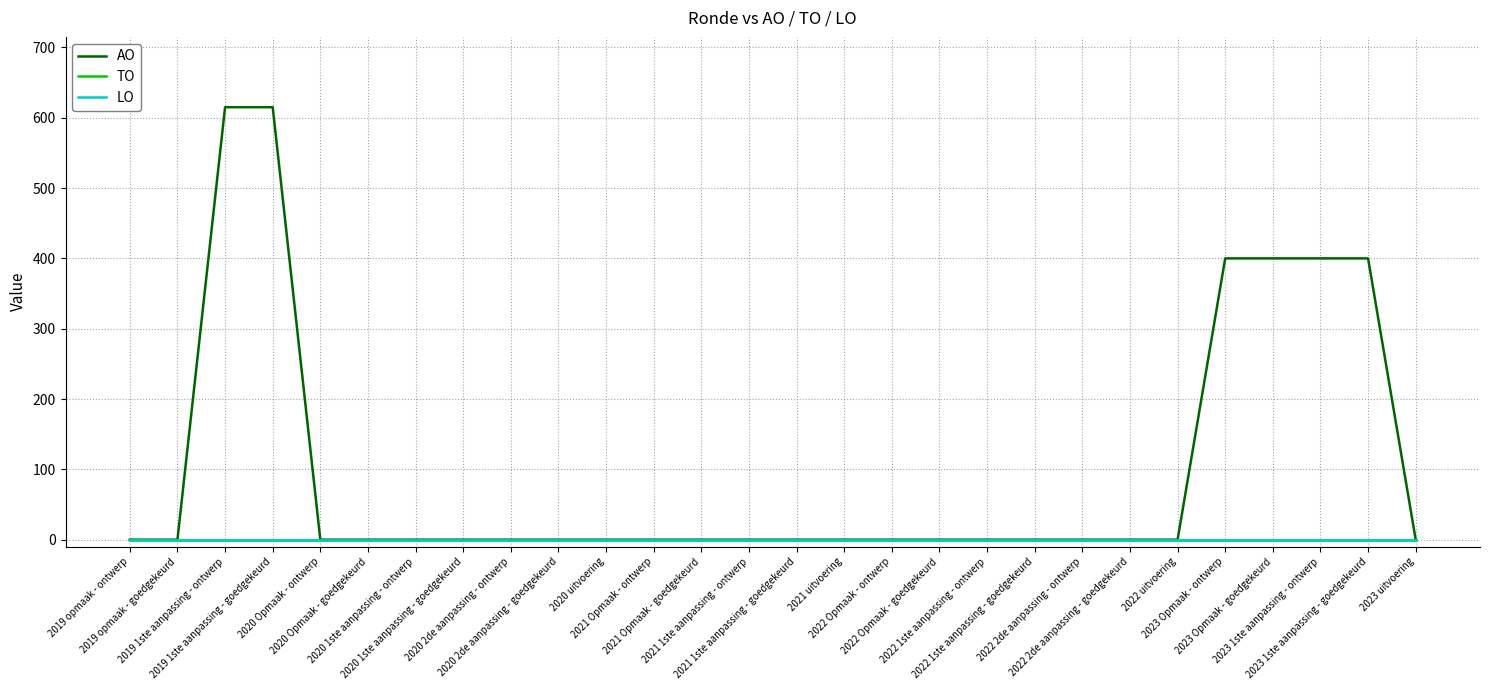

Which category has the highest value in the TO series?

2019 opmaak - ontwerp